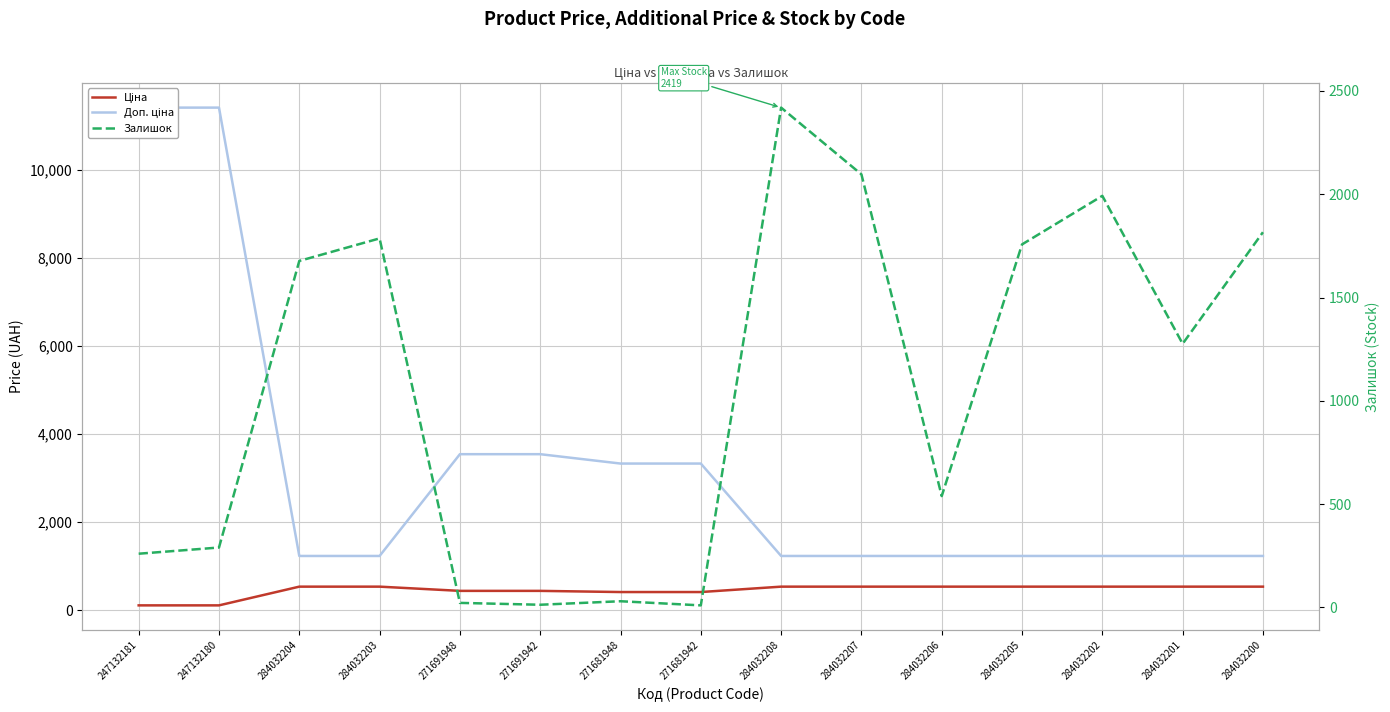

Rank the categories by Залишок value from lowest to highest.

271681942, 271691942, 271691948, 271681948, 247132181, 247132180, 284032206, 284032201, 284032204, 284032205, 284032203, 284032200, 284032202, 284032207, 284032208